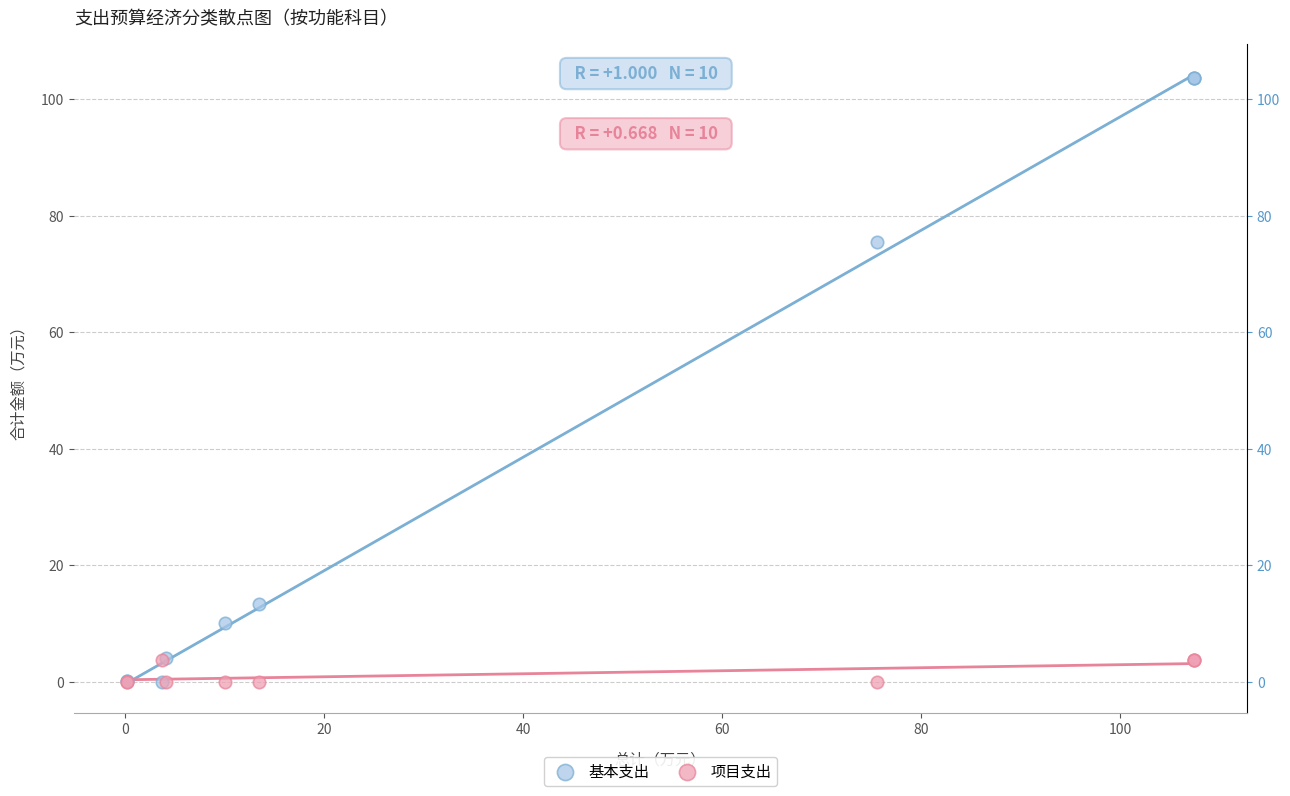

Which series has the widest spread of Y values?

基本支出